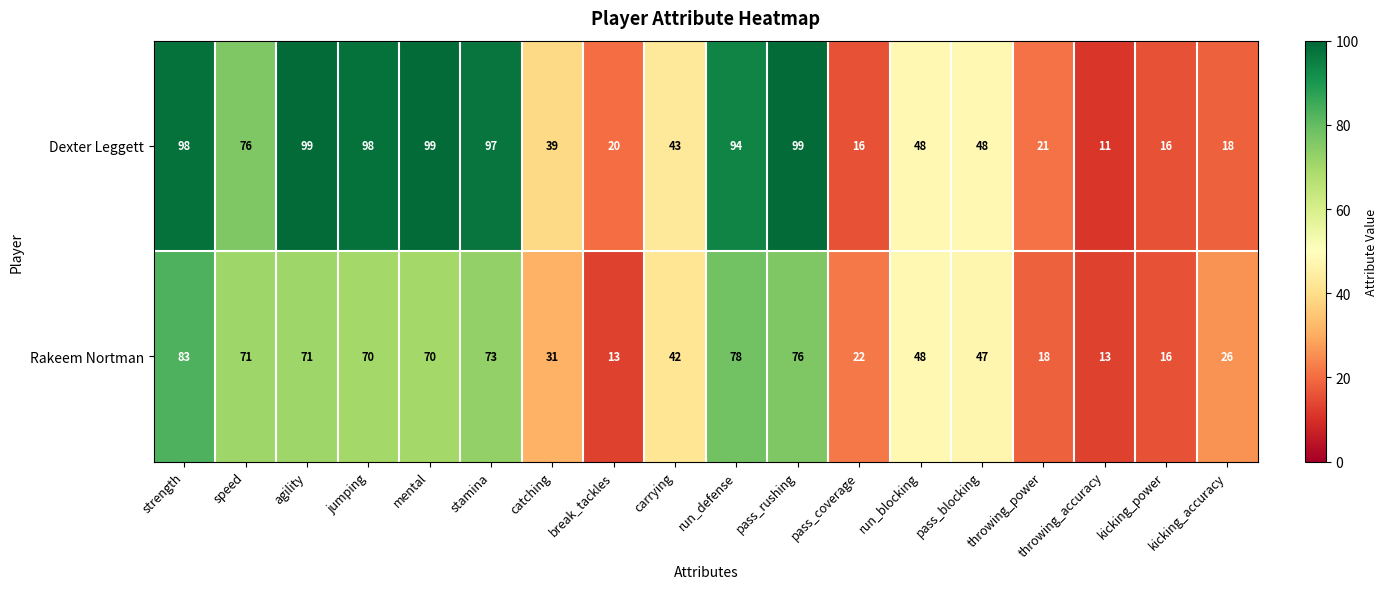

Between break_tackles and run_defense, which series saw the biggest shift?

Dexter Leggett